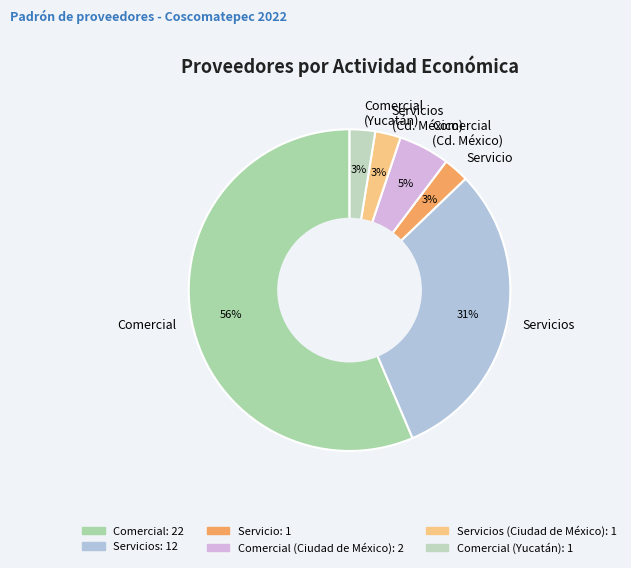

Which slice represents more than half of the pie?

Comercial